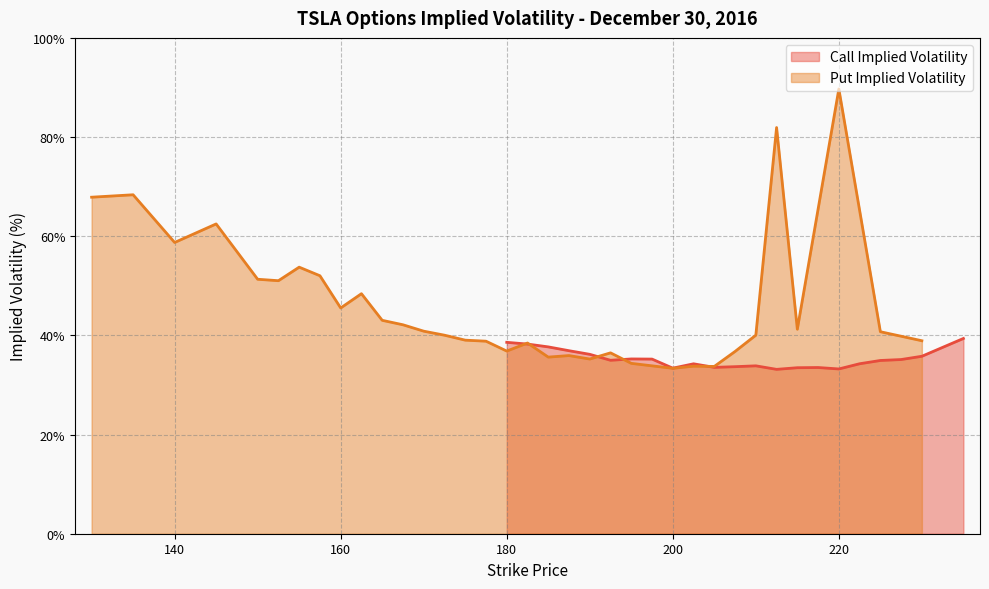

How many data points are above 40?

19